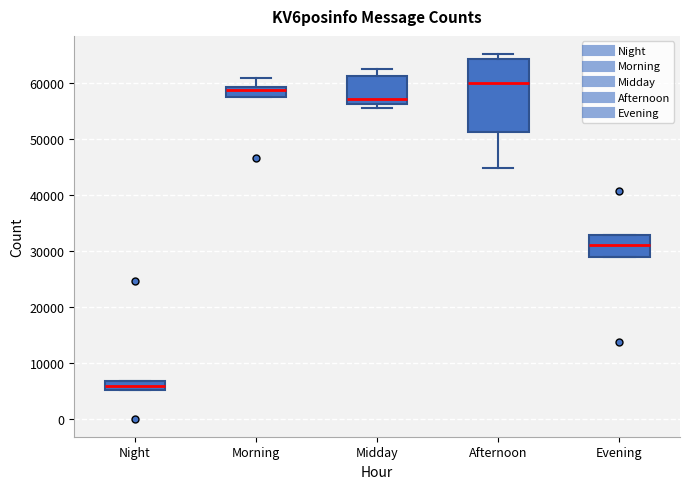

Comparing the boxes themselves (not the whiskers), which one is the tallest?

Afternoon